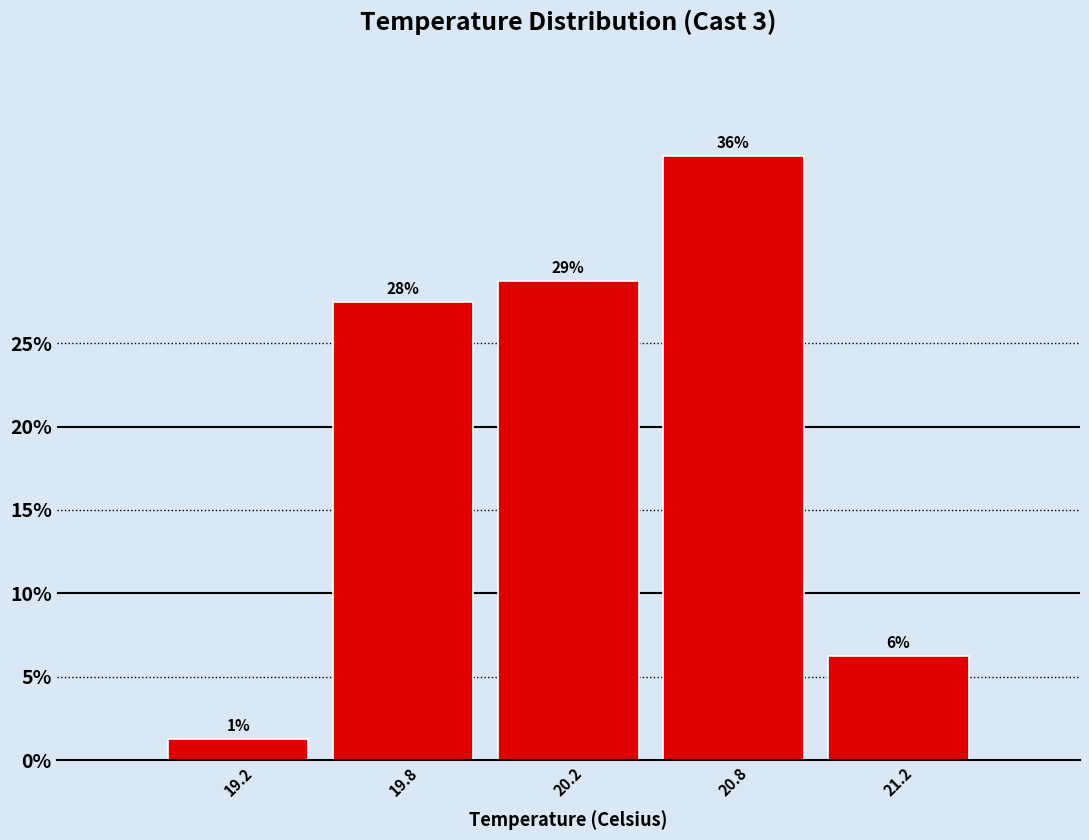

How many bars are there in total?

5